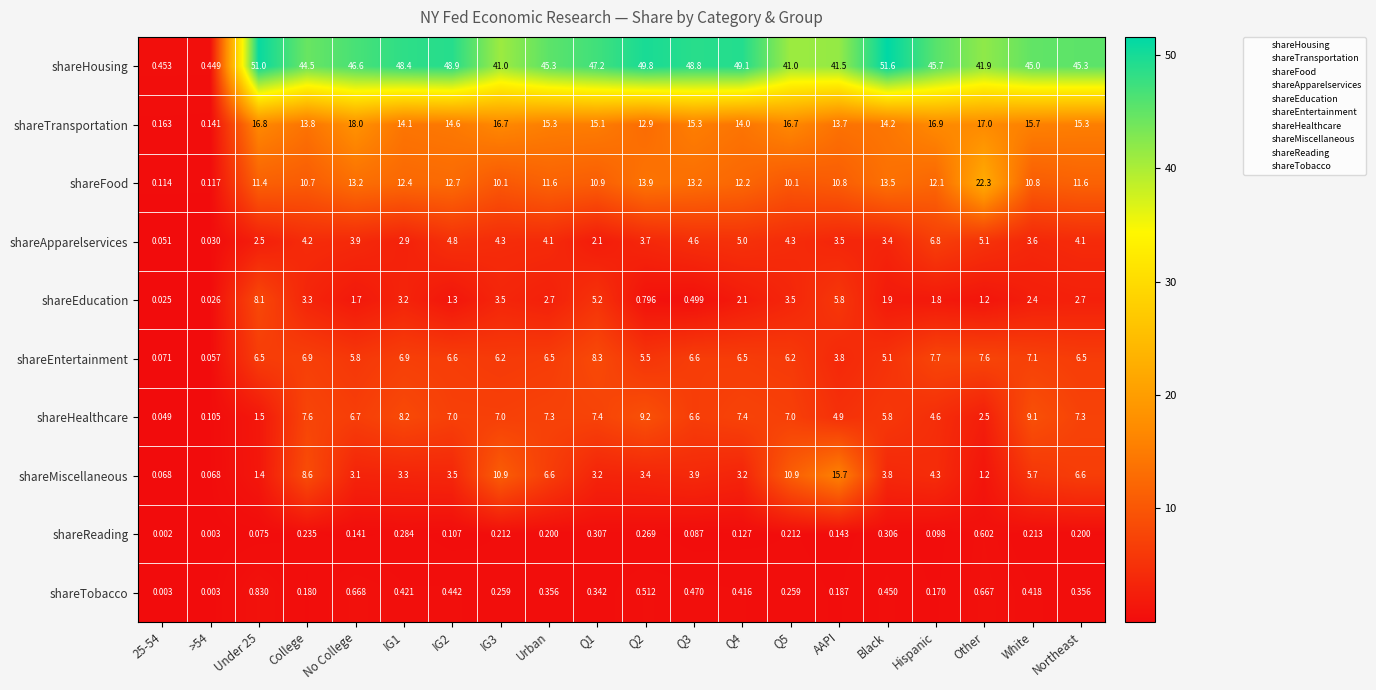

What is the total value across all series at White?

100.0